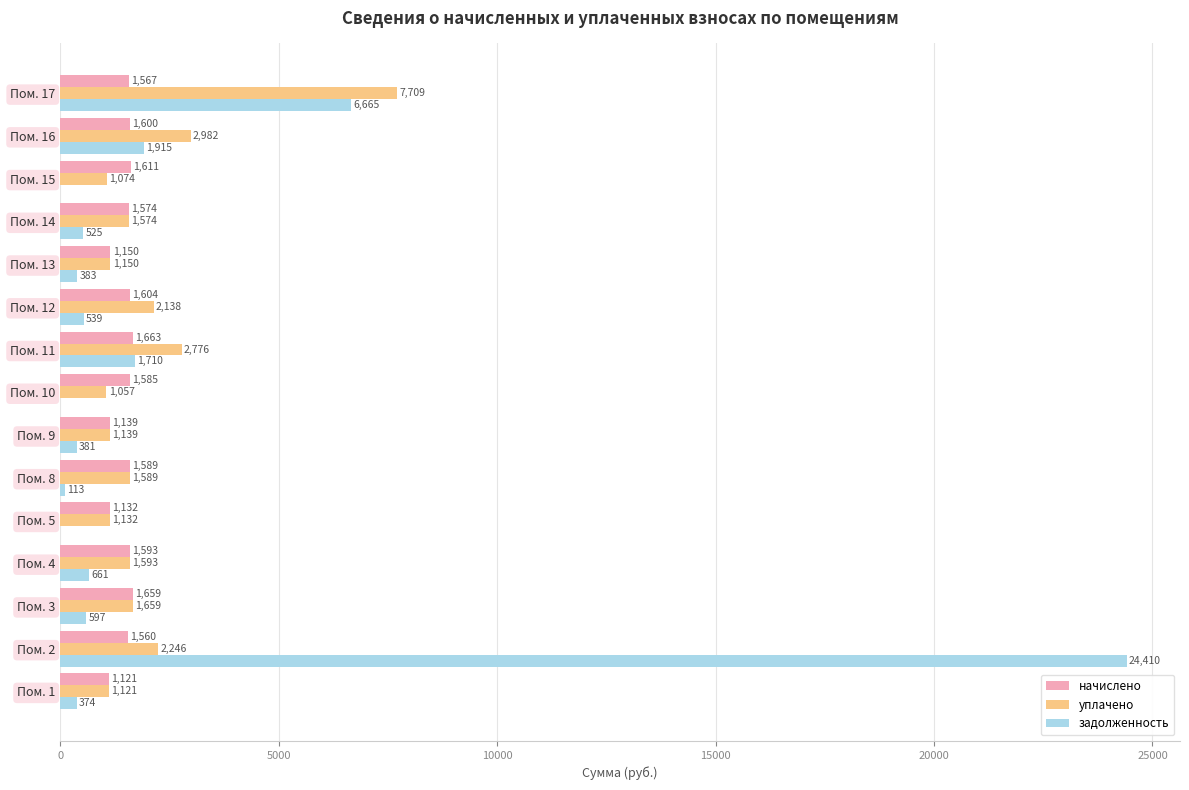

What value does the начислено series have at Пом. 17?

1567.0